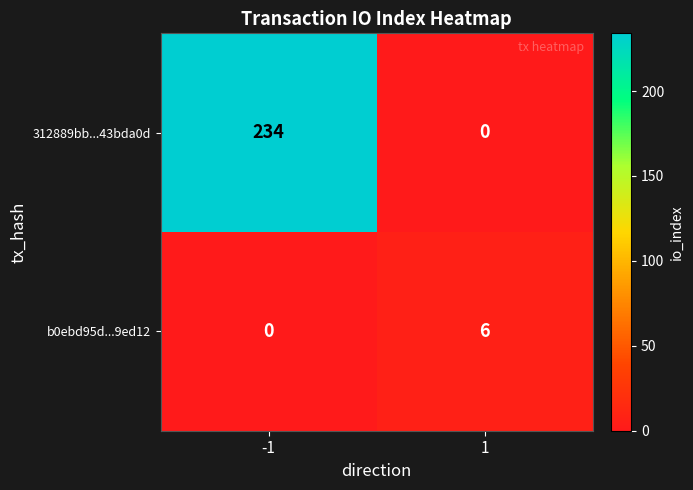

Count the number of categories in the chart.

2